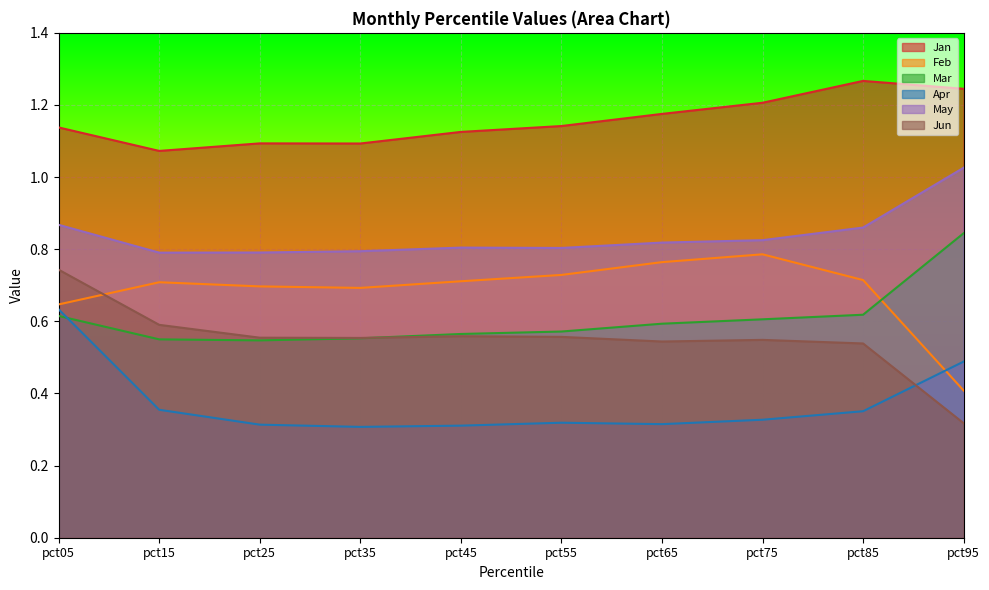

What is the sum of the Feb values at pct75 and pct65?

1.6